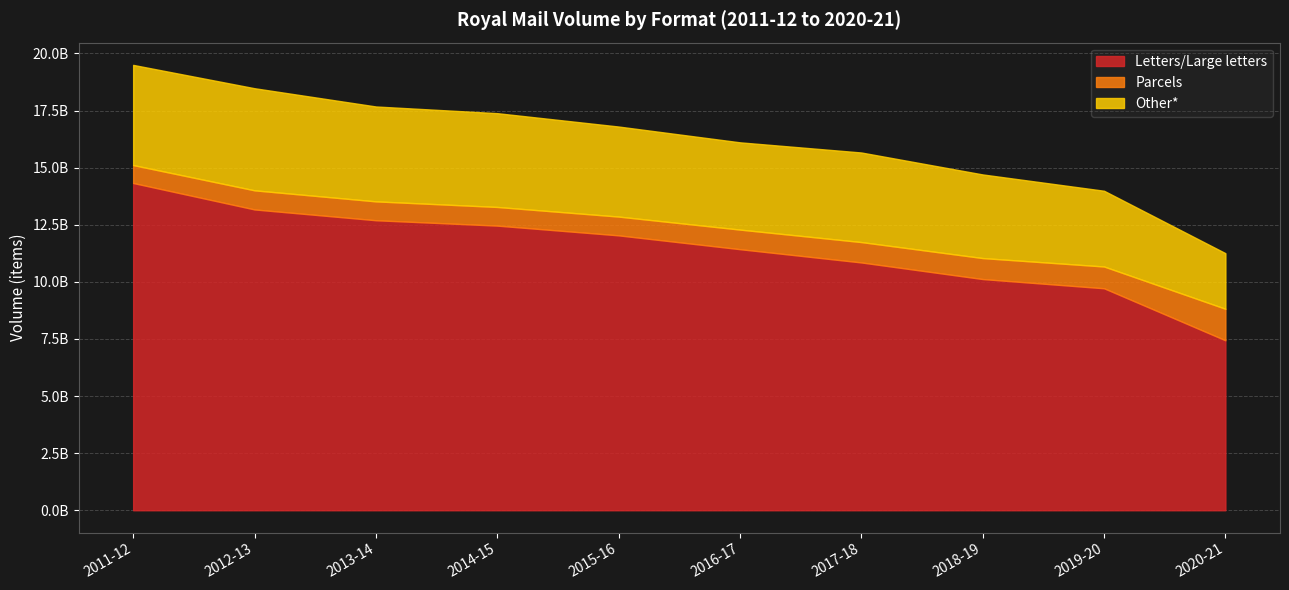

At how many categories does at least one series exceed 4341623338?

10